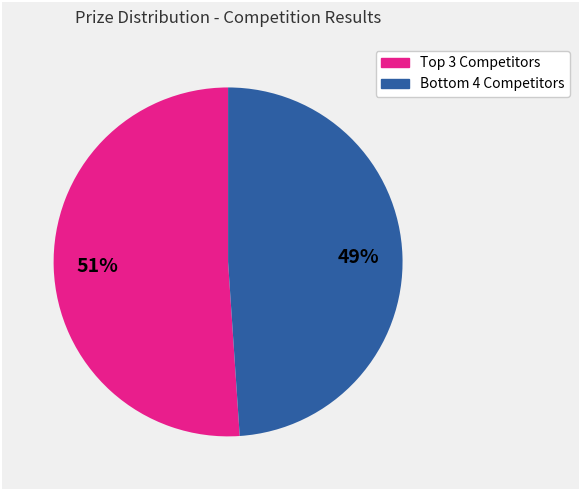

Is there a majority slice in this chart?

Yes